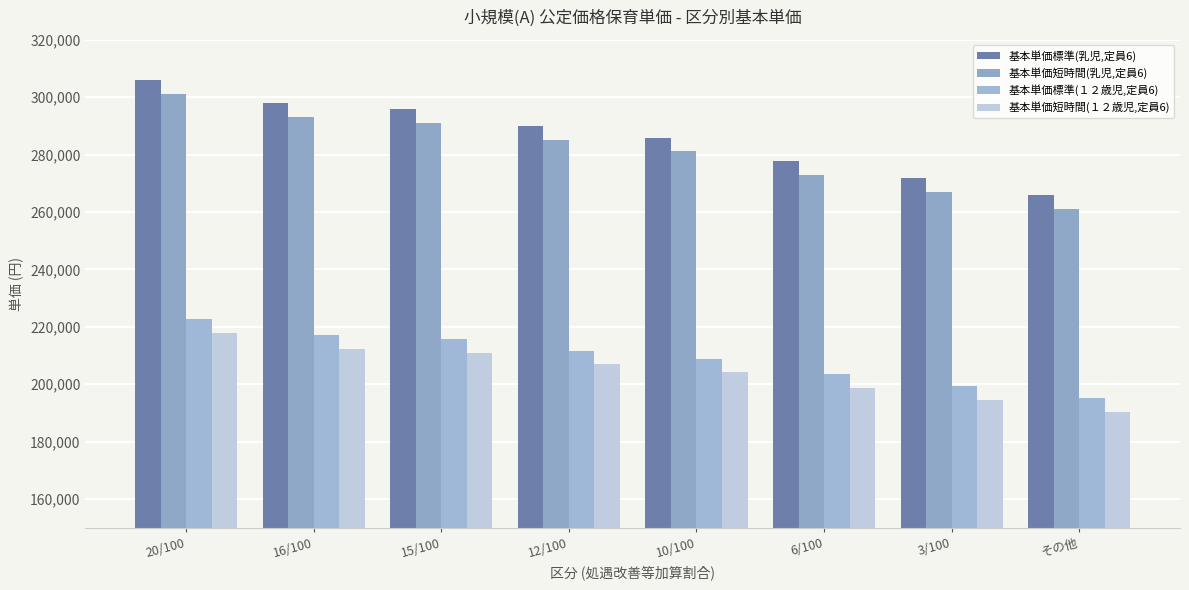

Reading right to left, extract all data points from this chart.

基本単価標準(乳児,定員6): 265860	271870	277880	285890	289900	295900	297910	305920
基本単価短時間(乳児,定員6): 261060	267060	273070	281090	285090	291100	293100	301110
基本単価標準(１２歳児,定員6): 195130	199270	203400	208910	211670	215800	217180	222690
基本単価短時間(１２歳児,定員6): 190330	194460	198590	204110	206860	211000	212370	217880